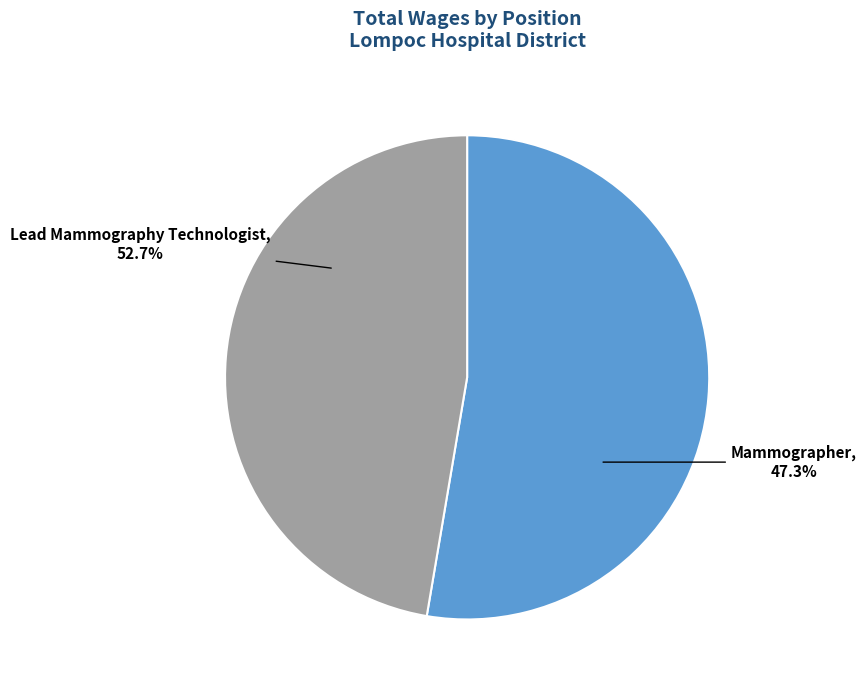

Rank the categories by value from highest to lowest.

Lead Mammography Technologist, Mammographer